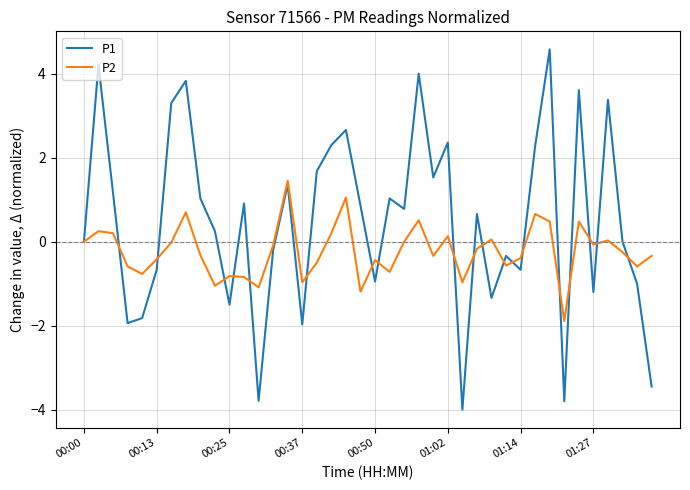

What is the minimum value shown in the chart?

-4.0